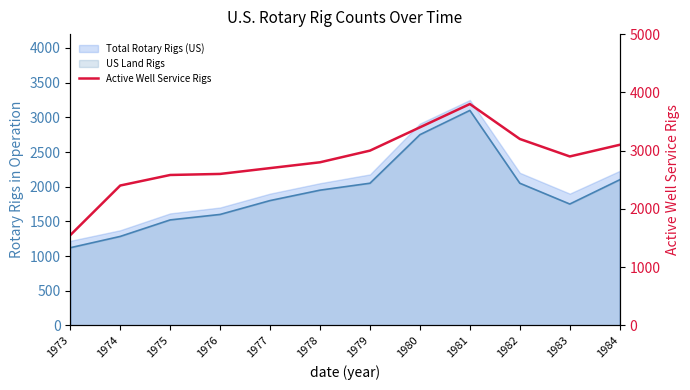

What is the value of the 1st point from the left?

1549